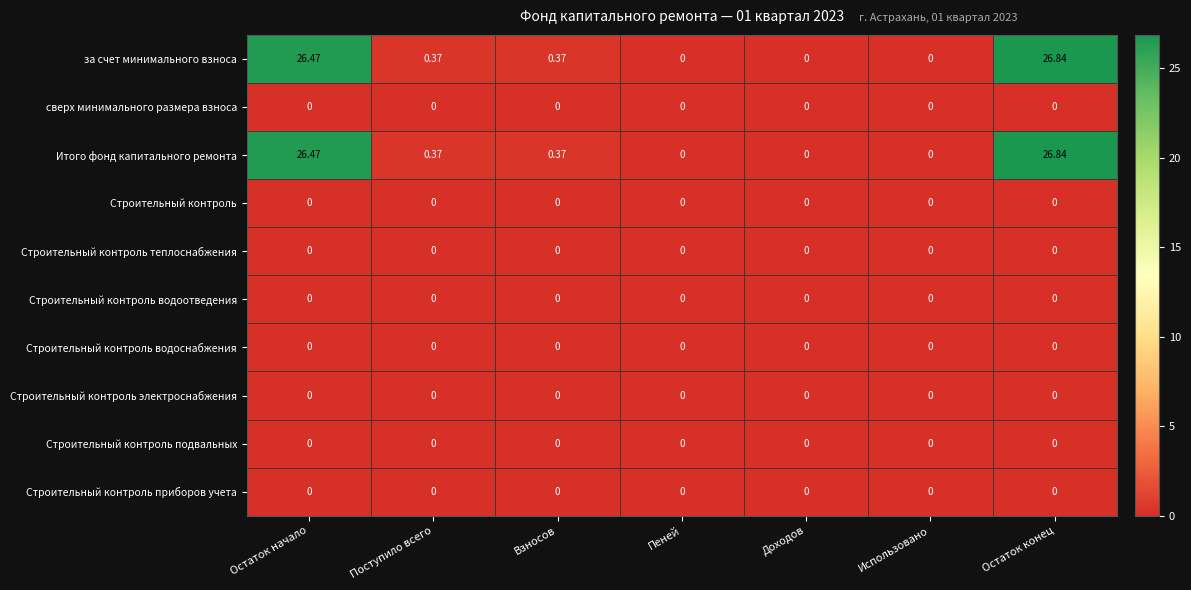

Count the number of data series in this chart.

10